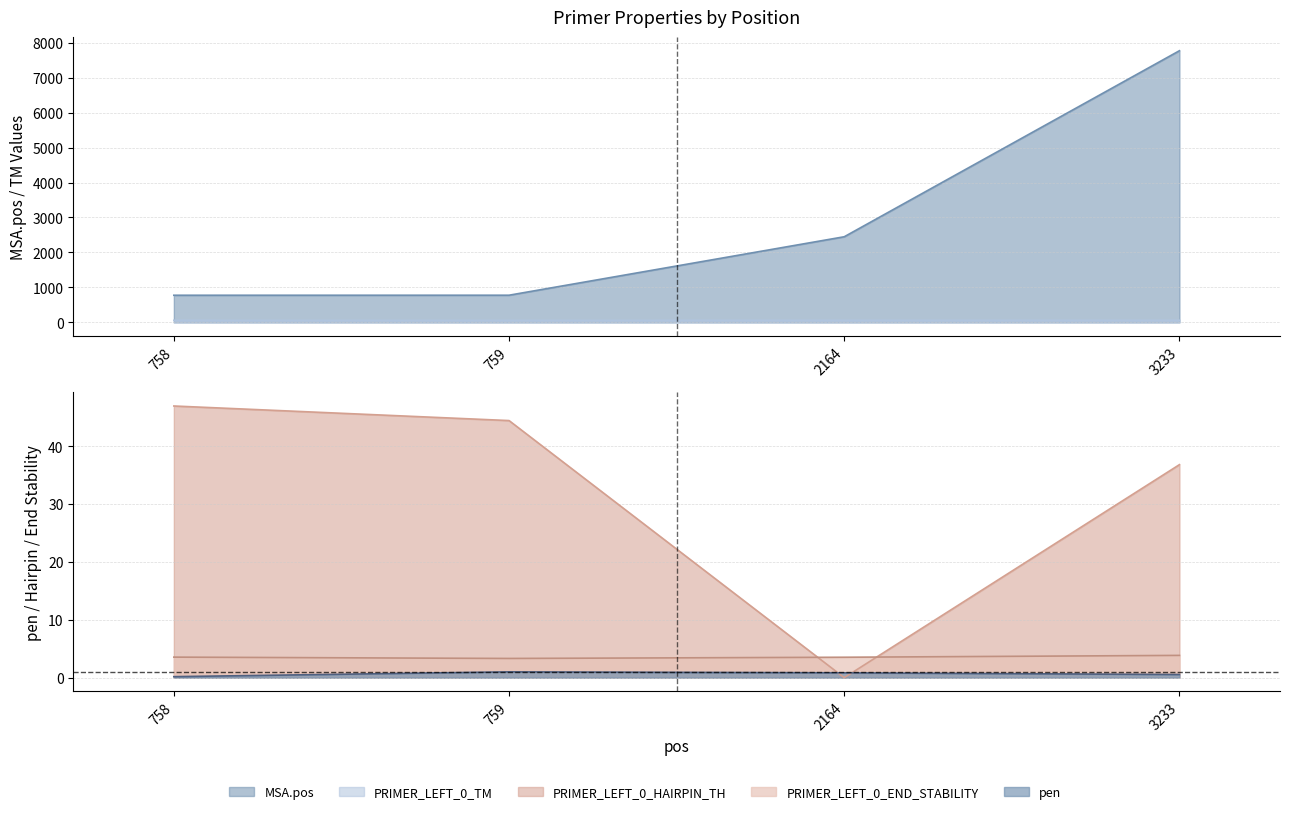

At which category does PRIMER_LEFT_0_HAIRPIN_TH reach its first local valley?

2164